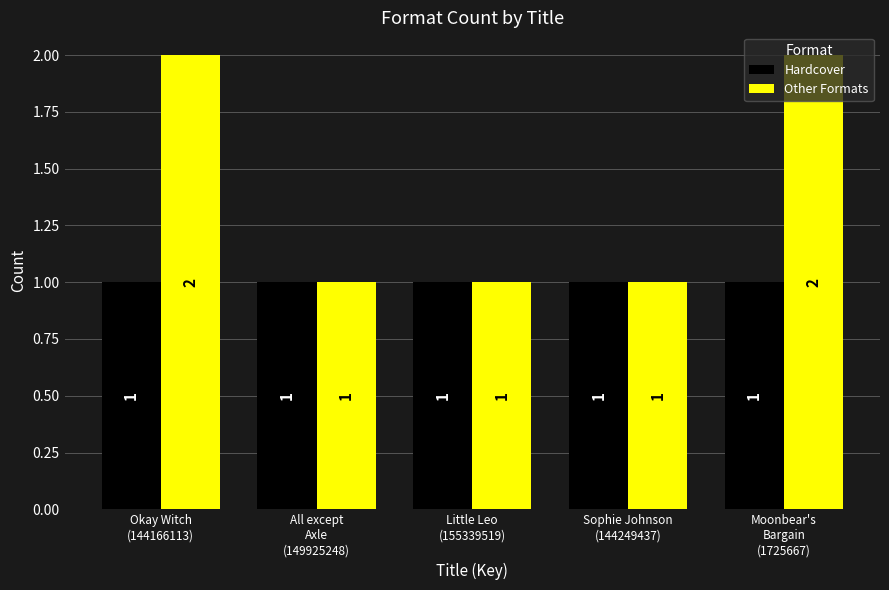

What is the label of the 1st bar from the left?

Okay Witch
(144166113)